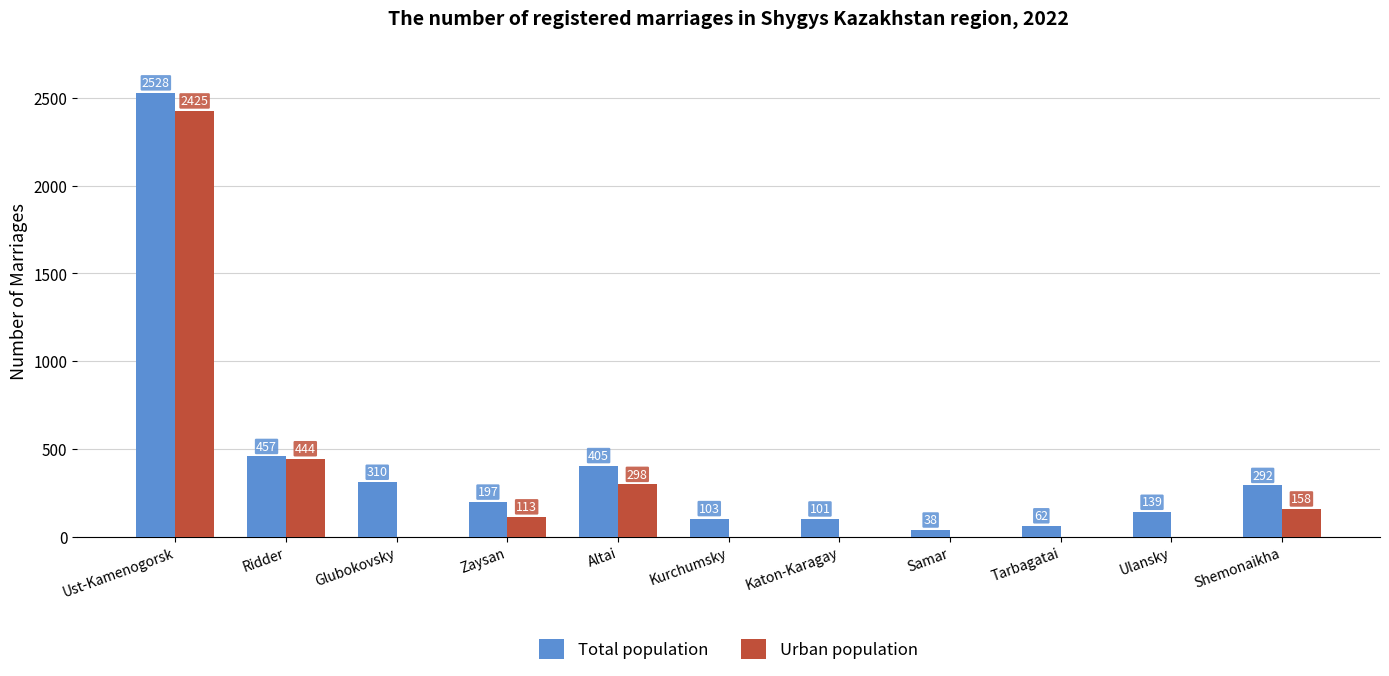

How many groups of bars are there?

11